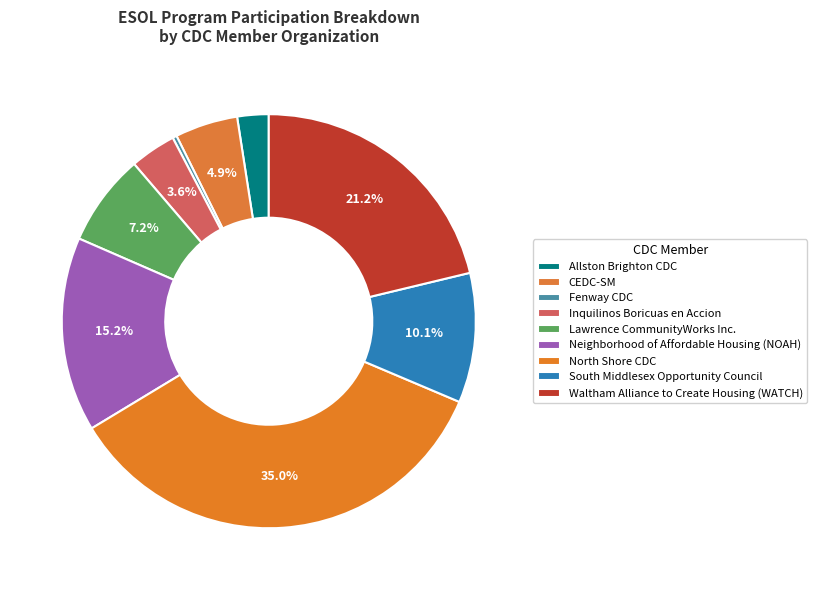

To the nearest percent, what portion does Neighborhood of Affordable Housing (NOAH) represent?

15%